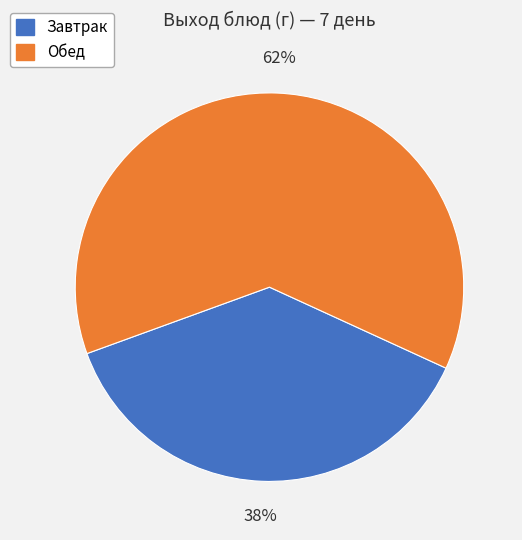

Is it true that Завтрак is 38% of the pie?

True